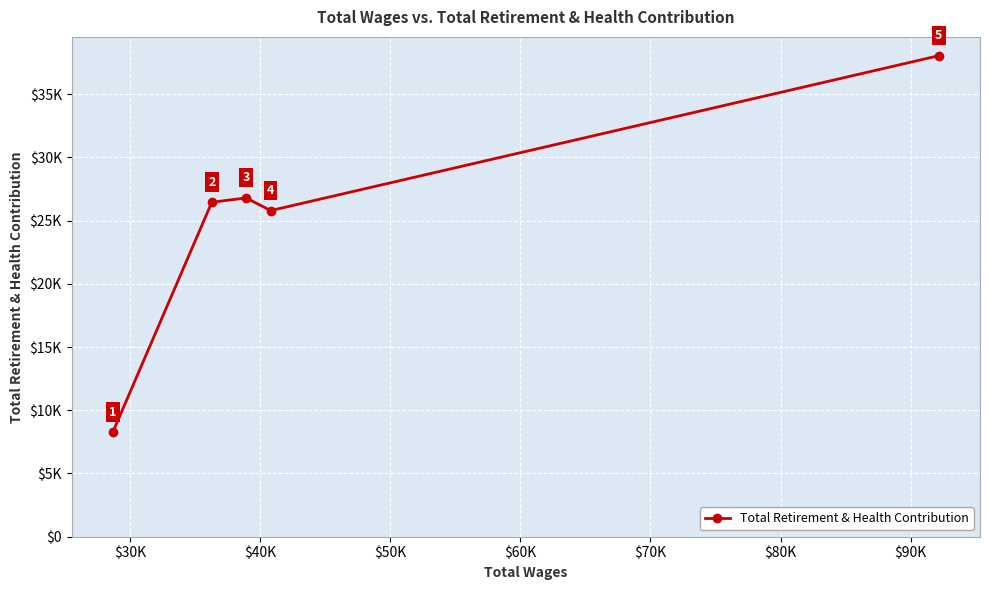

Reading right to left, transcribe all the data shown in this chart.

38039	25791	26792	26450	8267